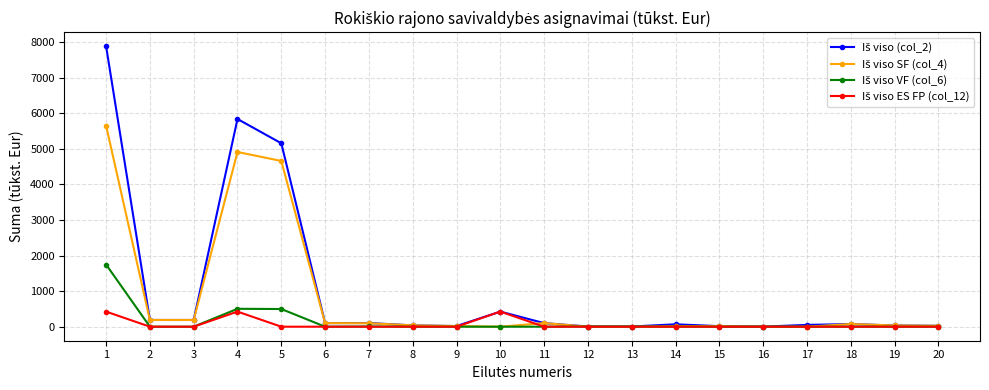

What is the maximum value shown in the chart?

7884.5